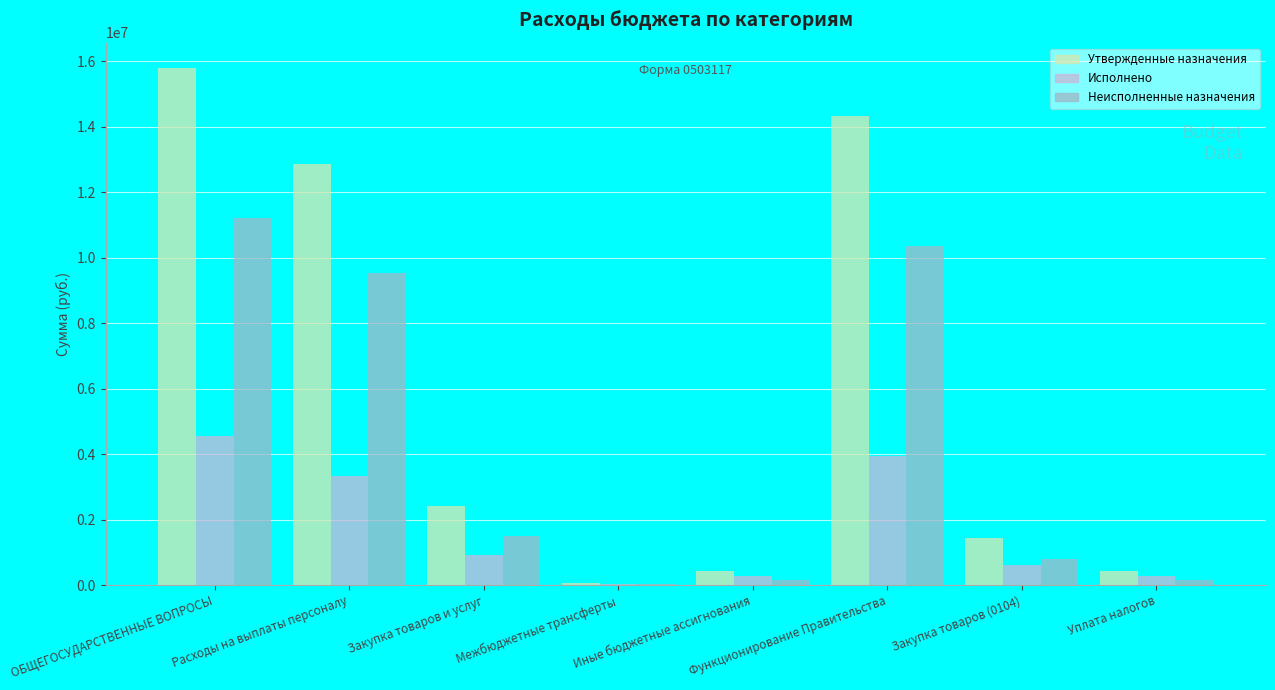

What is the spread (max minus min) of values at Закупка товаров и услуг?

1509493.1